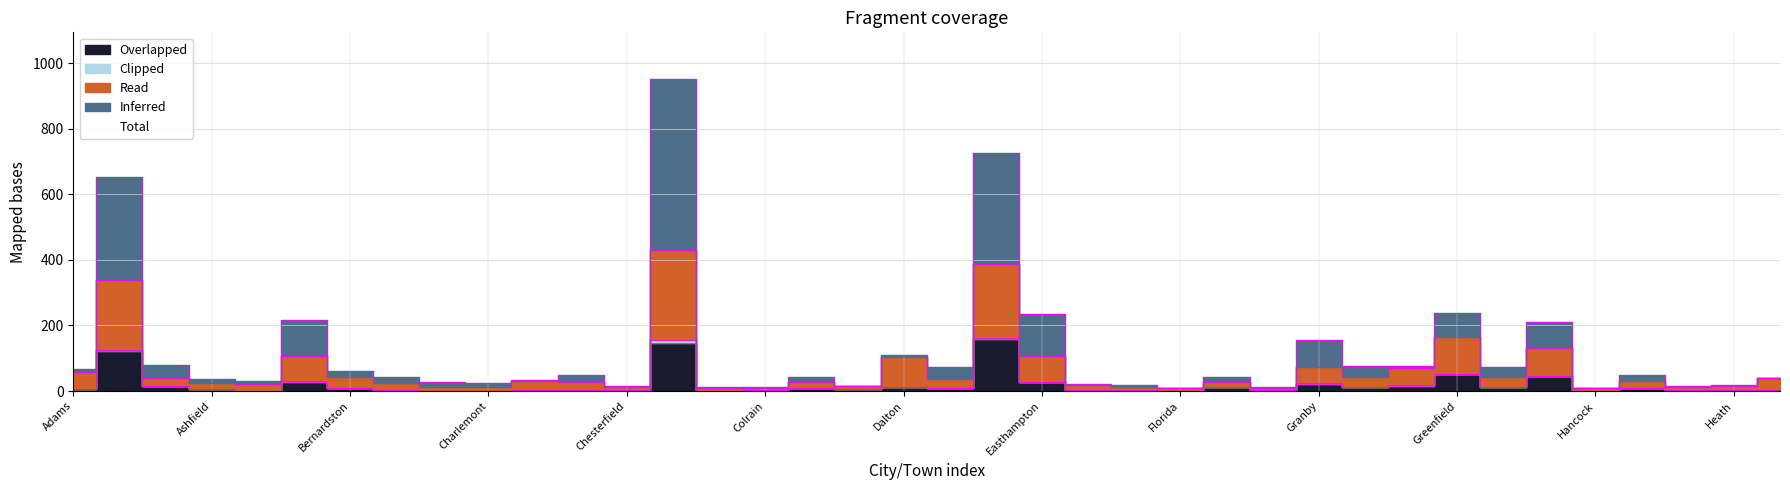

What is the sum of all values?

4580